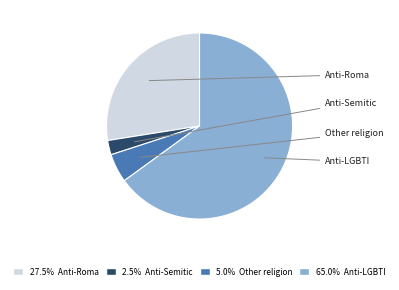

Is there any slice that represents more than half of the pie?

Yes